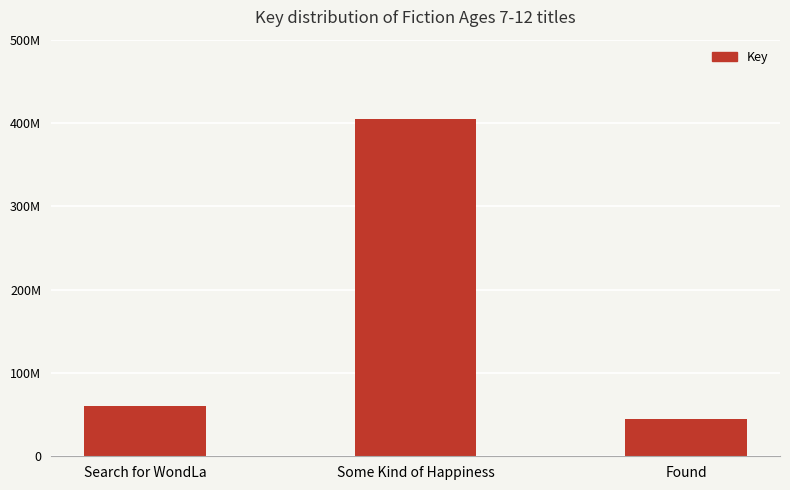

What is the minimum value shown in the chart?

45253495